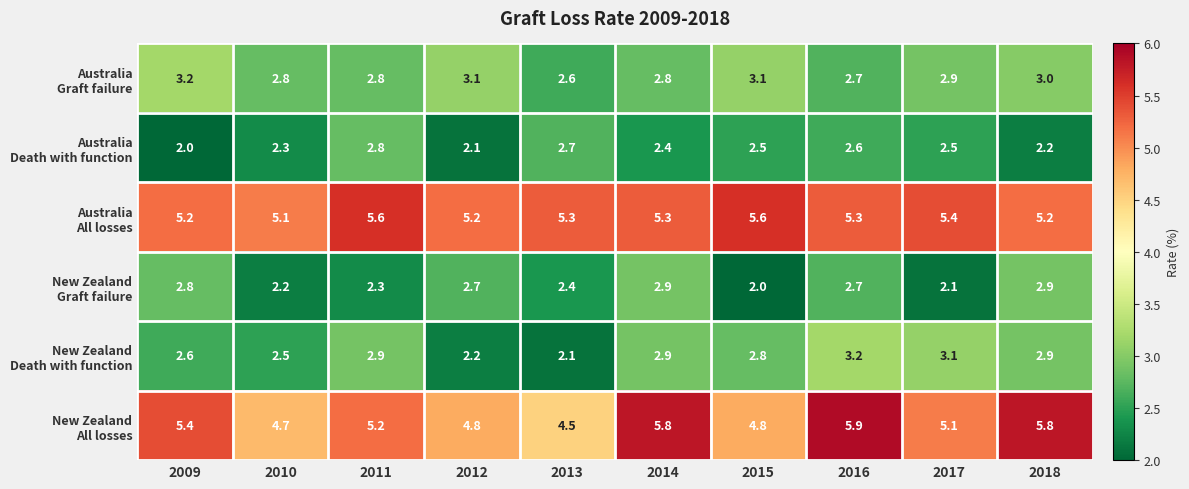

At which category is the sum across all series the highest?

2016